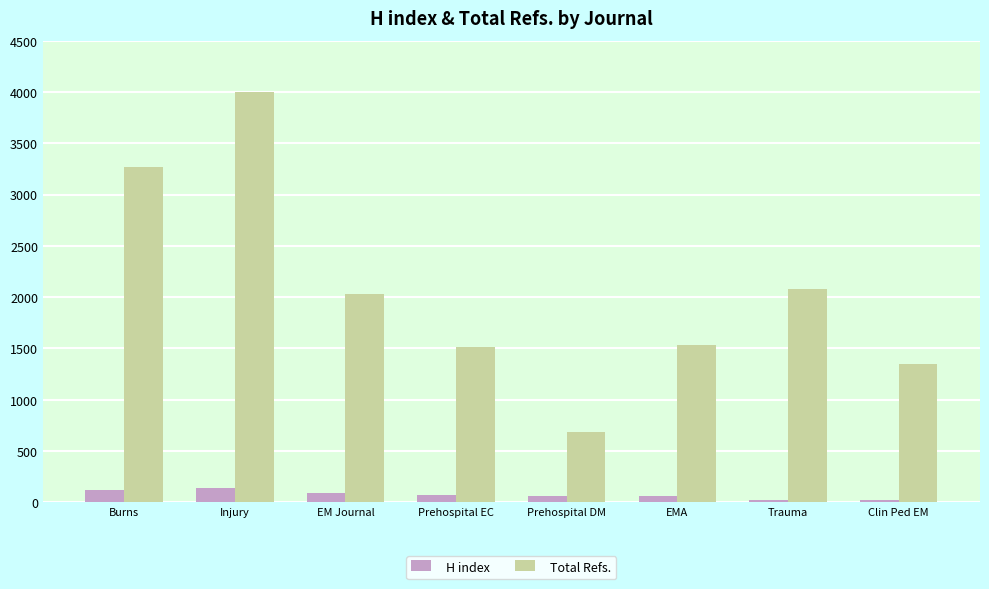

Rank the series at Prehospital EC from highest to lowest value.

Total Refs., H index